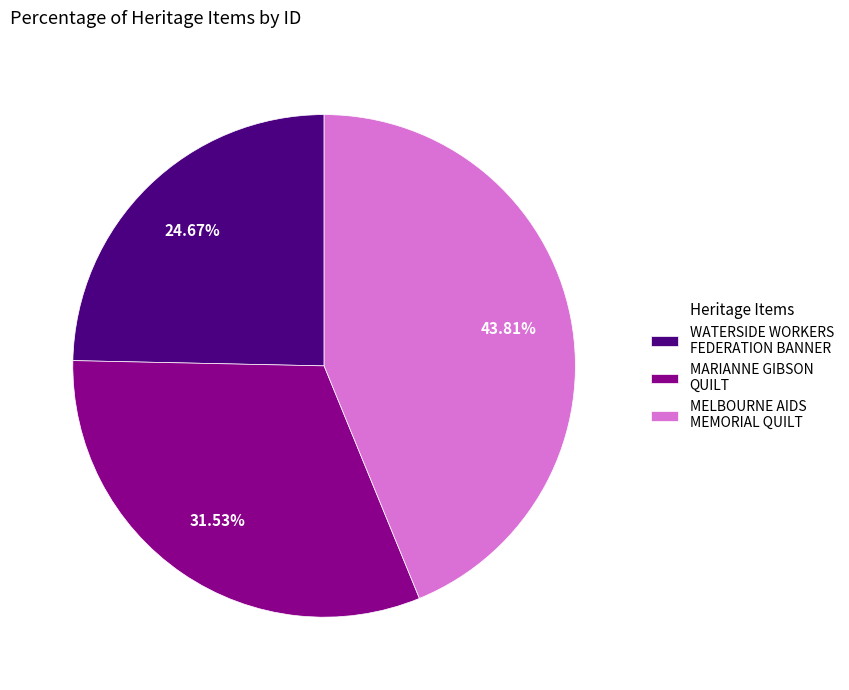

Does MELBOURNE AIDS MEMORIAL QUILT represent more than half of the total?

No